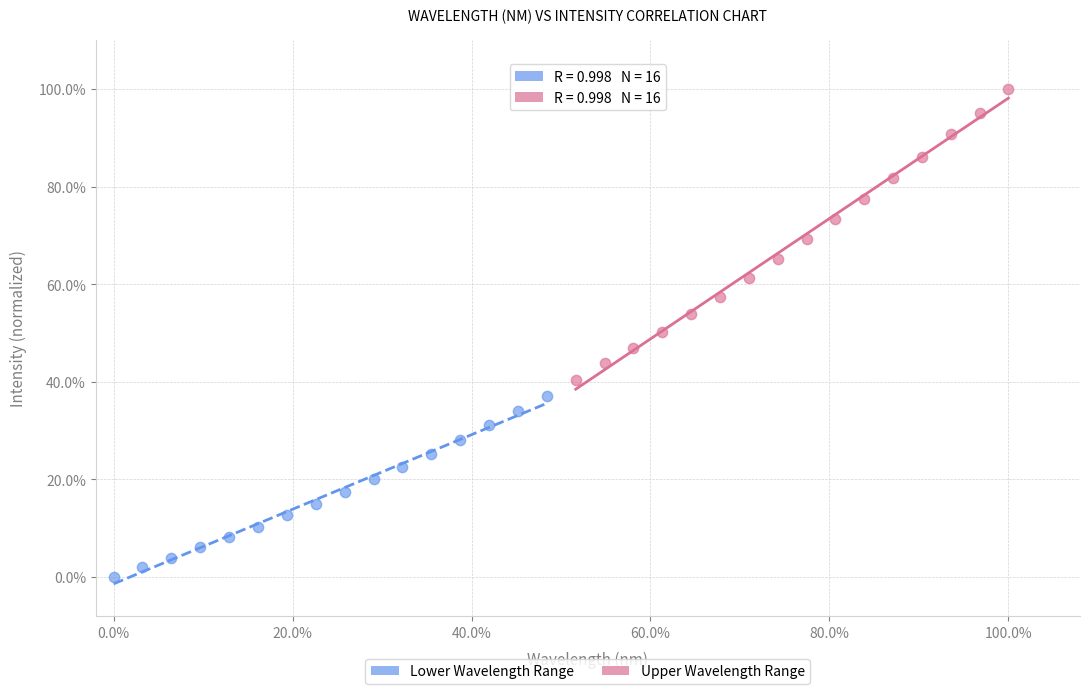

Which series reaches the maximum Y coordinate?

Upper Wavelength Range